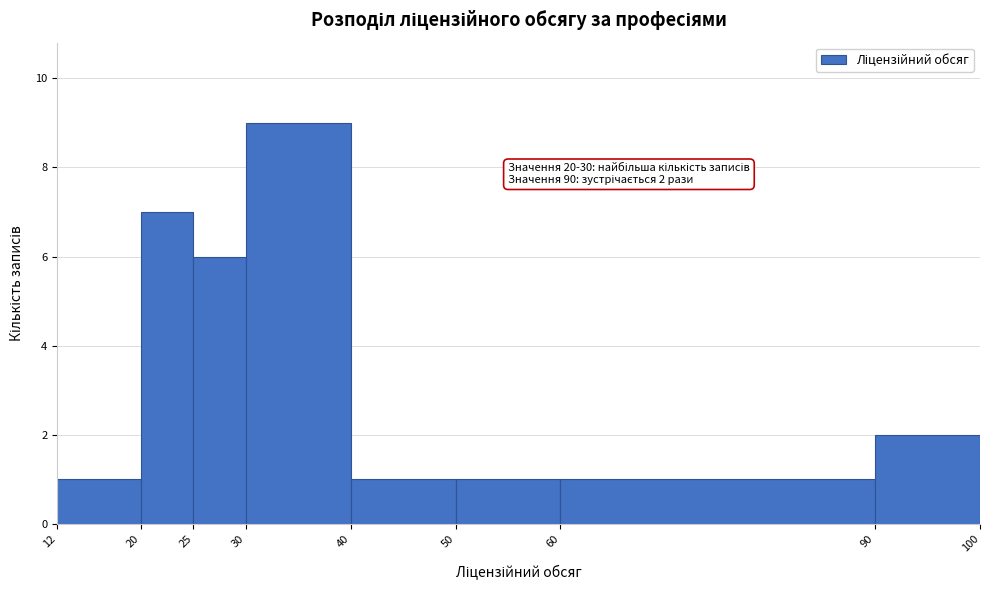

Over which range of the x-axis is the bar tallest?

30 to 40